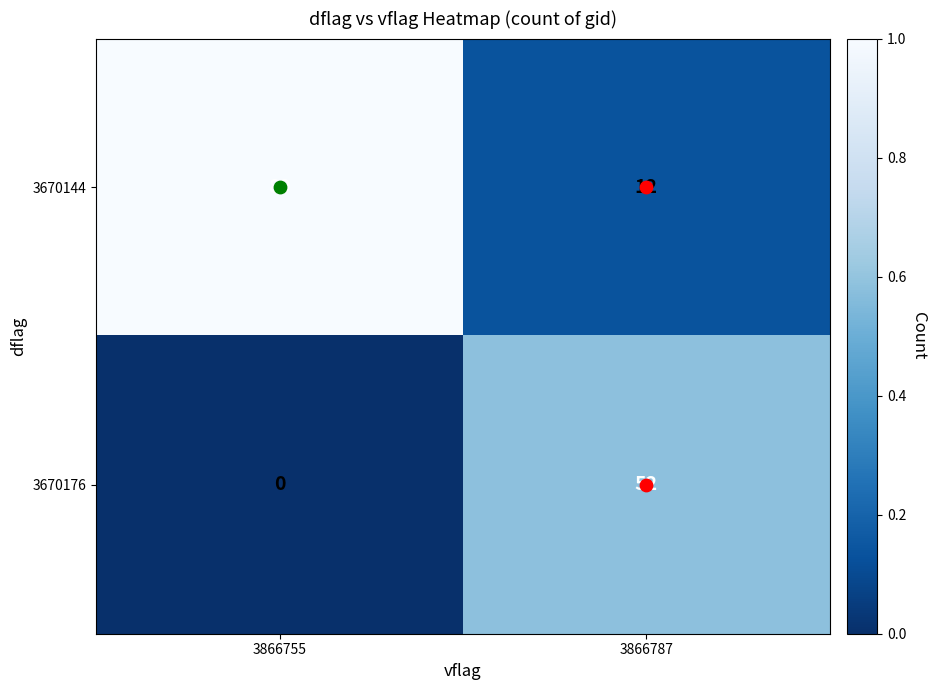

What is the average value of the 3670176 series?

26